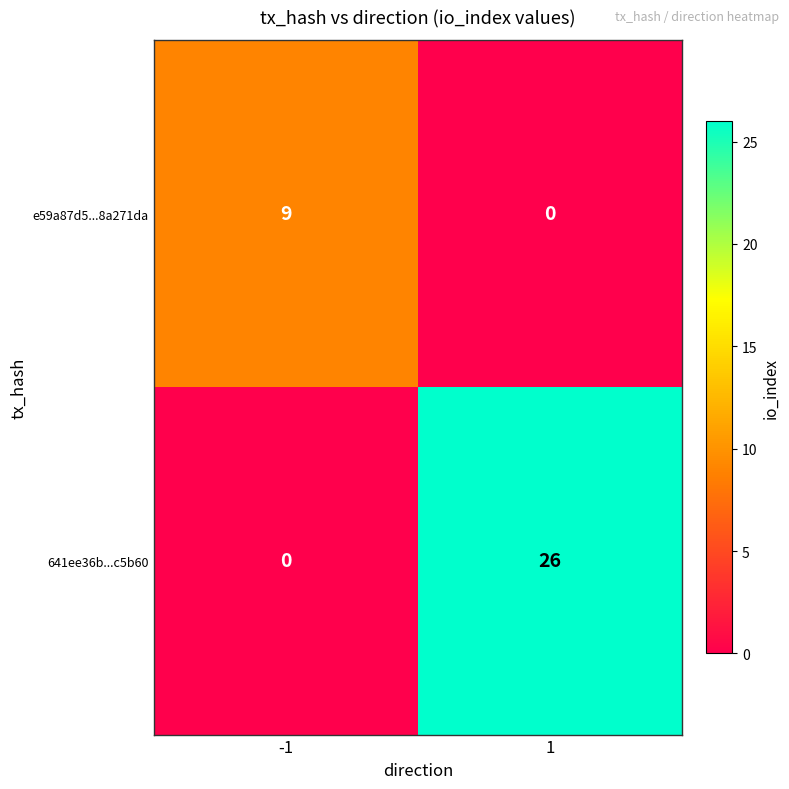

At which category is the sum across all series the highest?

1